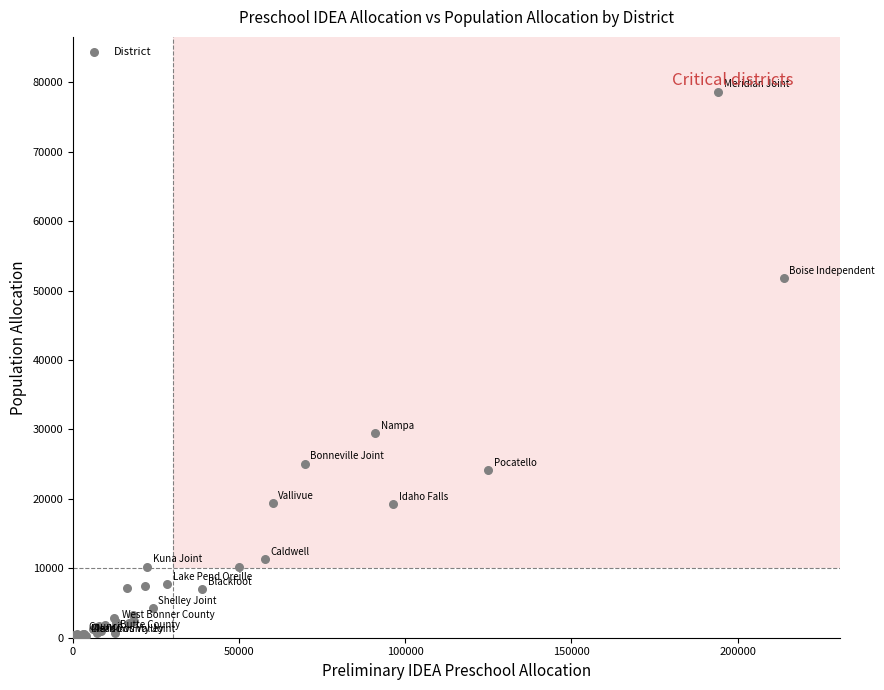

What Y value in the scatter plot is closest to 39398?

29466